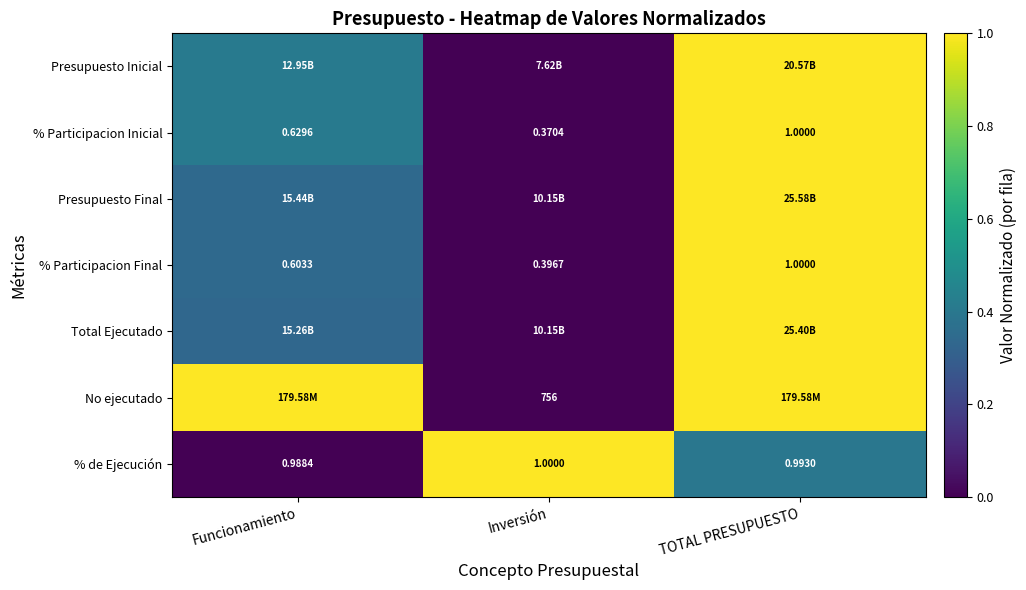

List the labels in order of % Participacion Inicial value, smallest first.

Inversión, Funcionamiento, TOTAL PRESUPUESTO